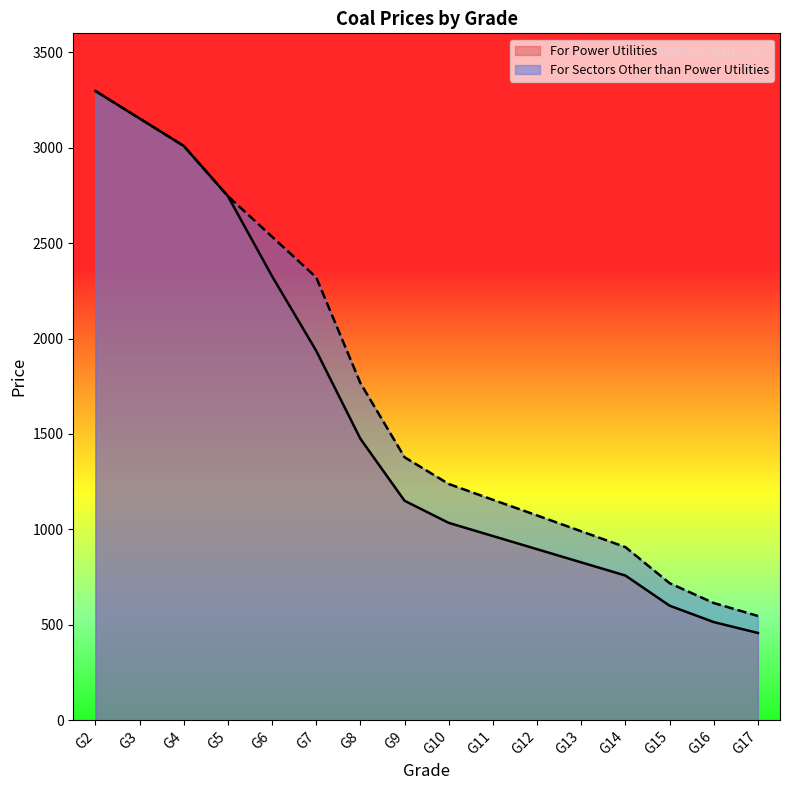

Which category has the highest value across all series?

G2